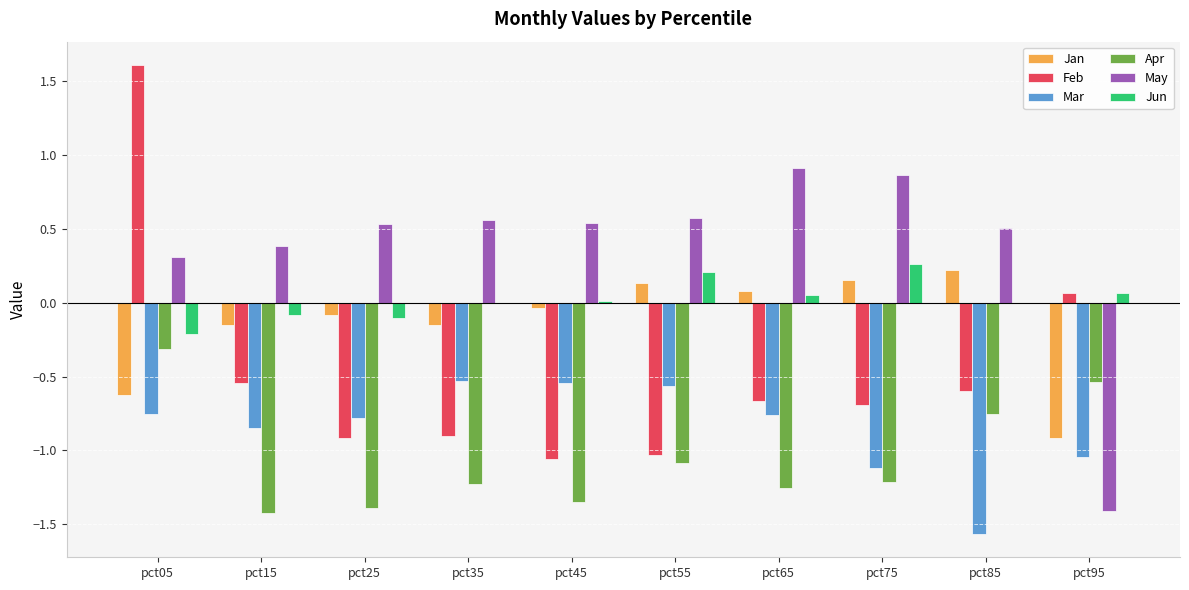

Which series changed the most between pct45 and pct55?

Apr